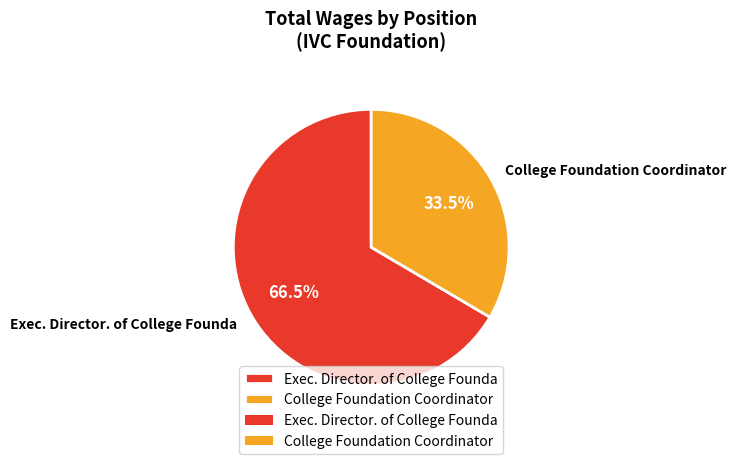

Rank the categories by value from highest to lowest.

Exec. Director. of College Founda, College Foundation Coordinator